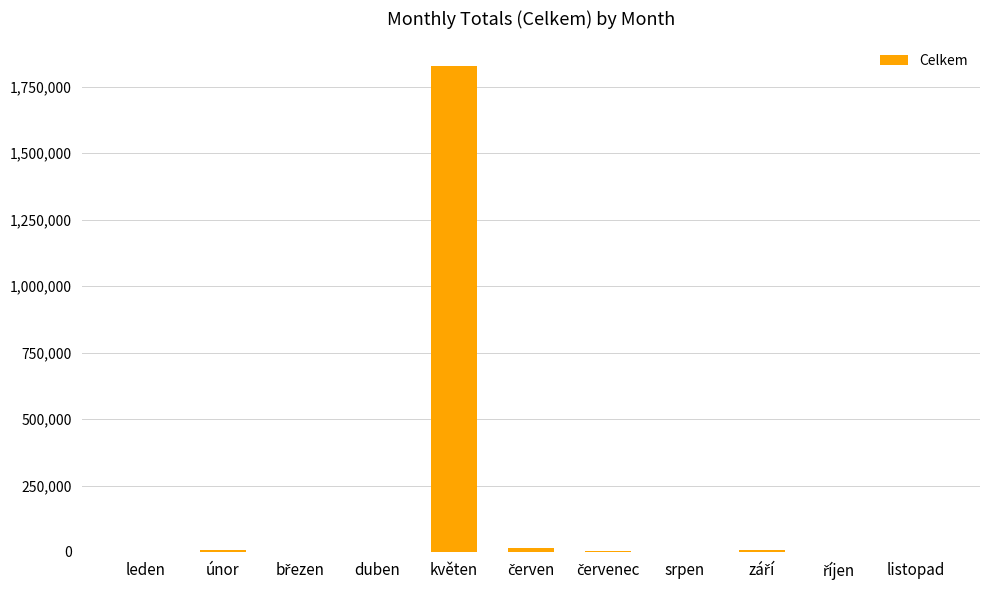

Which has a higher value, leden or květen?

květen